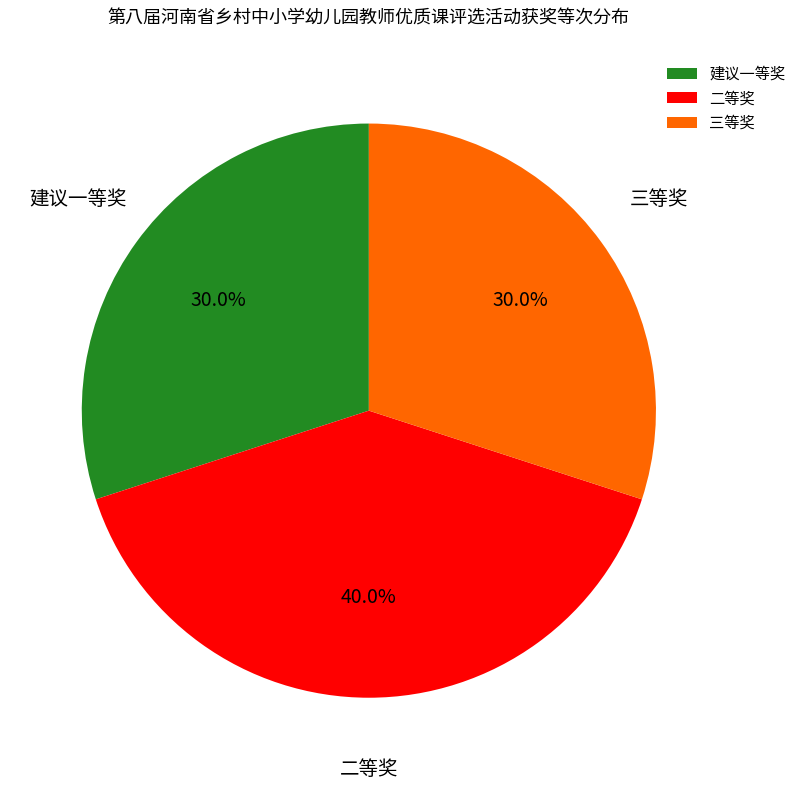

Is there any slice that represents more than half of the pie?

No